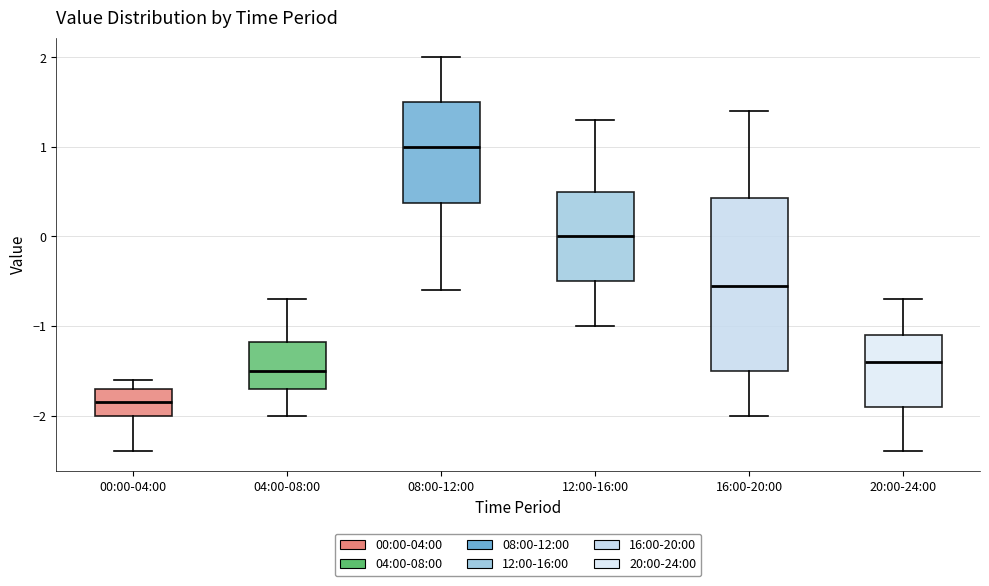

Where is the upper edge of the box for 04:00-08:00 on the y-axis? The values are not printed on the chart, so give them approximately, as read against the axis.

-1.2